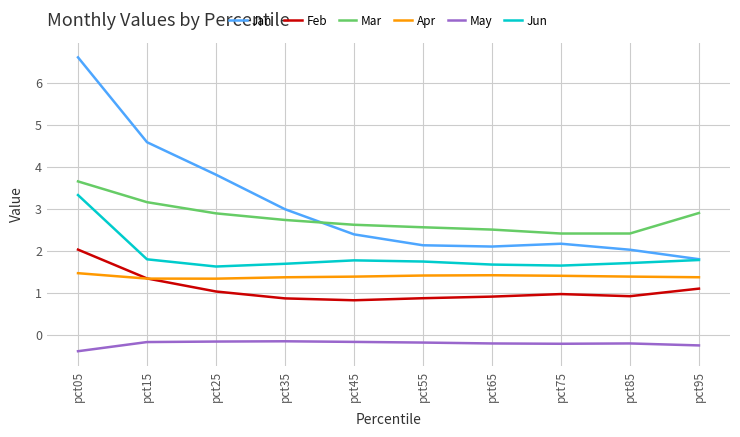

True or false: Jun and Apr cross at least once.

False